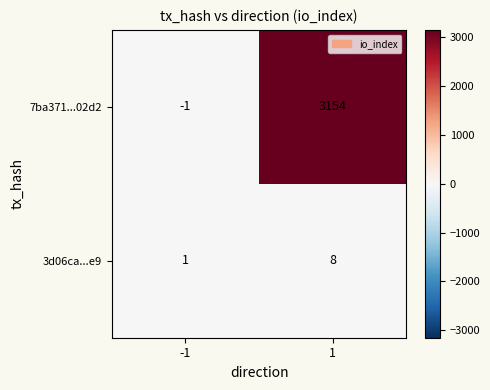

Which series changed the most between -1 and 1?

7ba371...02d2